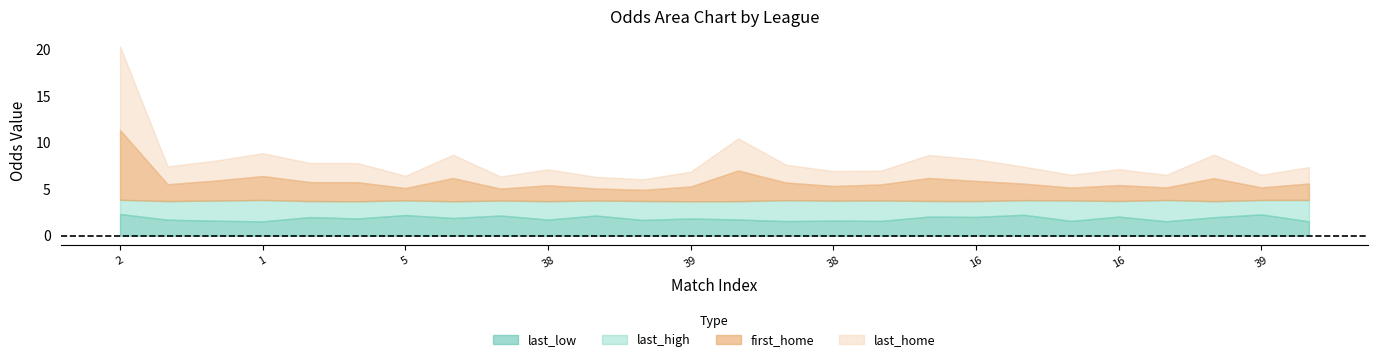

True or false: first_home has more than 2 points higher than both neighbors.

True